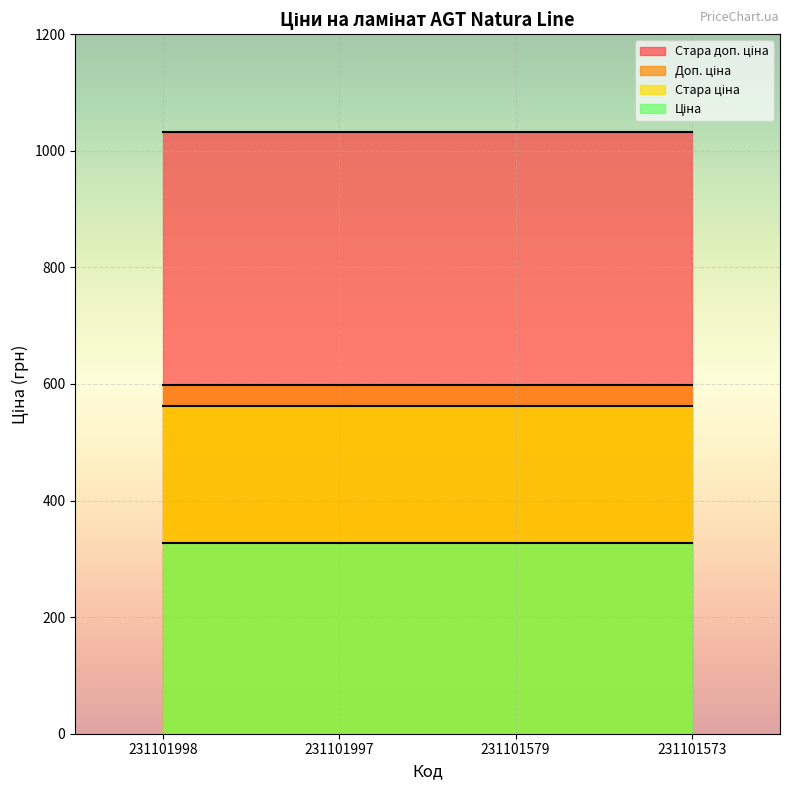

Reading left to right, extract all data points from this chart.

Ціна: 326.4	326.4	326.4	326.4
Стара ціна: 562.8	562.8	562.8	562.8
Доп. ціна: 599.0	599.0	599.0	599.0
Стара доп. ціна: 1032.0	1032.0	1032.0	1032.0